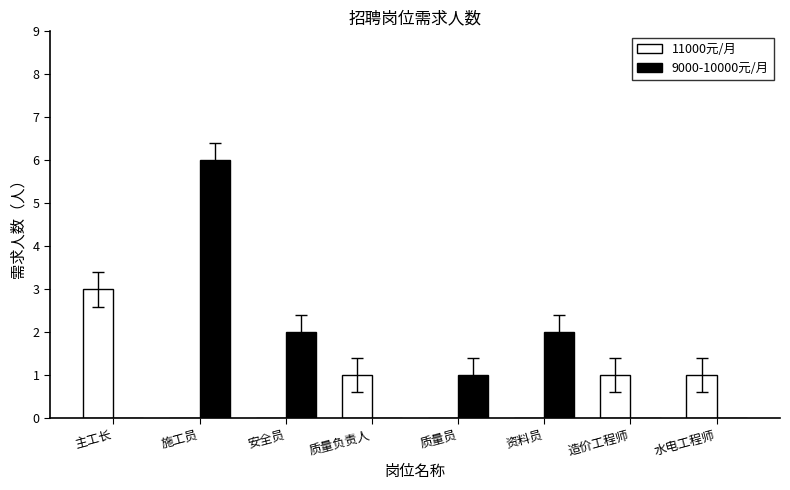

Is it true that 9000-10000元/月 equals 2 at 施工员?

False